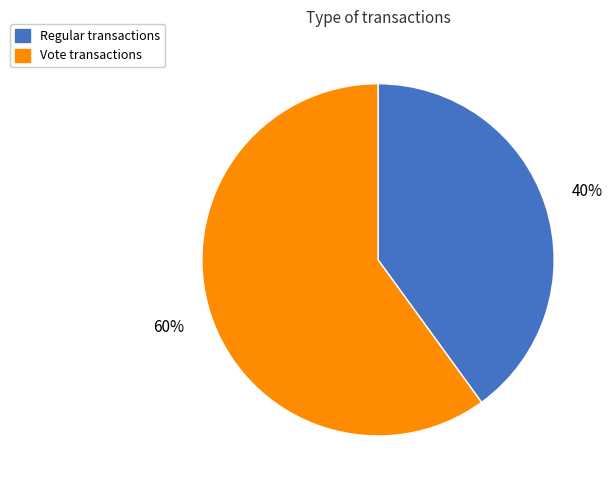

How many slices are in this pie chart?

2